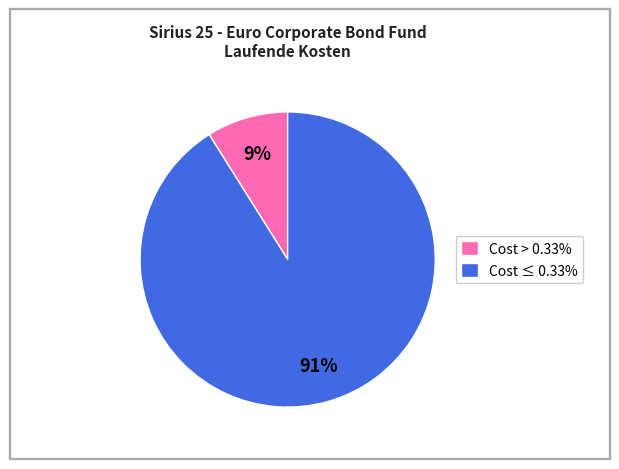

Does any single category account for the majority?

Yes